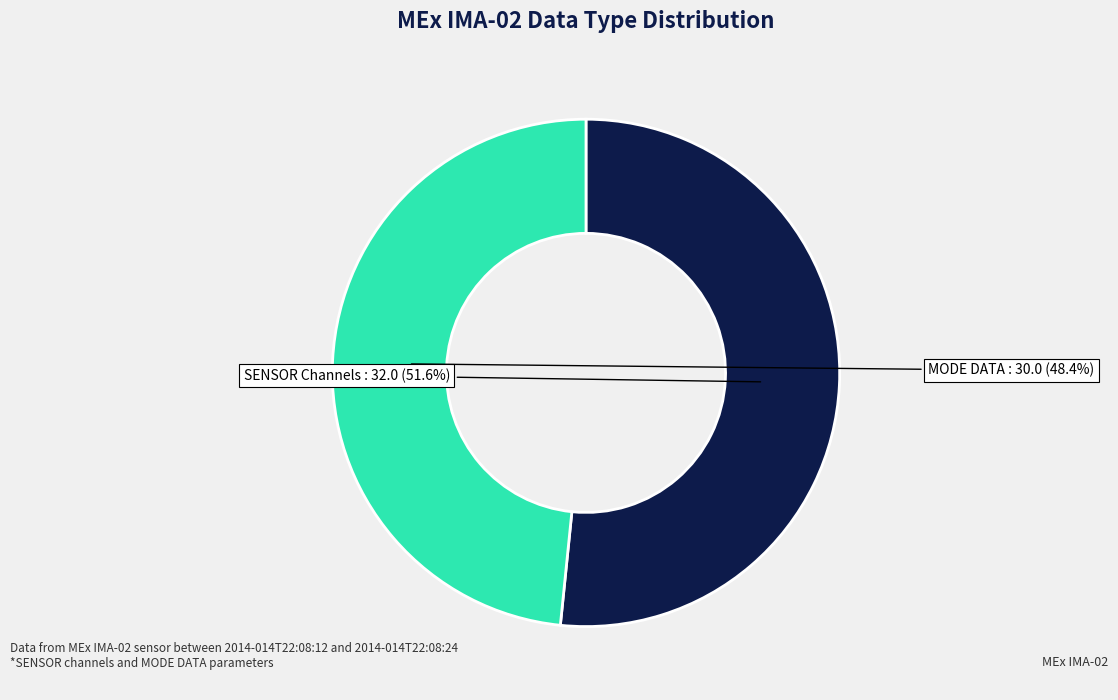

Is there a majority slice in this chart?

Yes